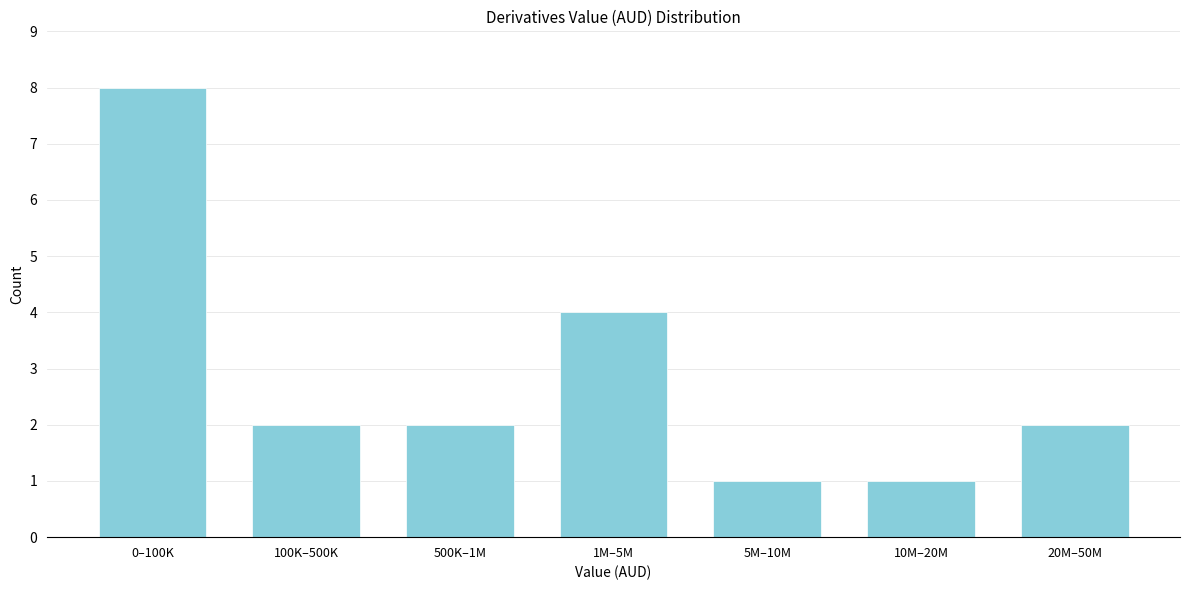

Reading left to right, extract all data points from this chart.

0–100K=8	100K–500K=2	500K–1M=2	1M–5M=4	5M–10M=1	10M–20M=1	20M–50M=2